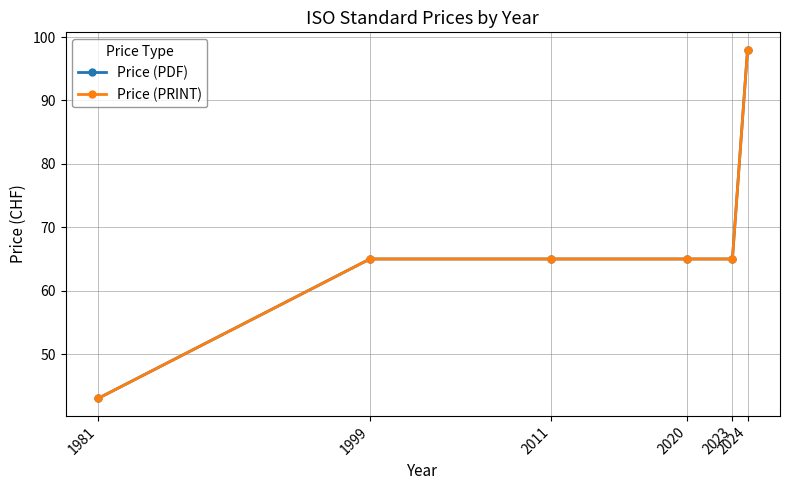

At how many categories does at least one series exceed 88?

1